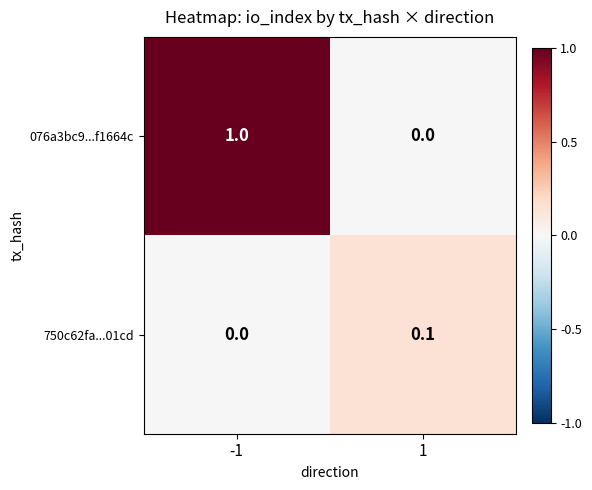

Which series has the largest range (max minus min)?

076a3bc9...f1664c